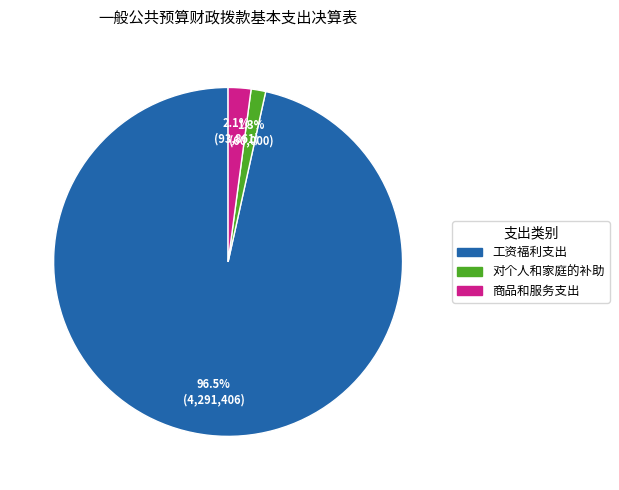

How many slices are in this pie chart?

3